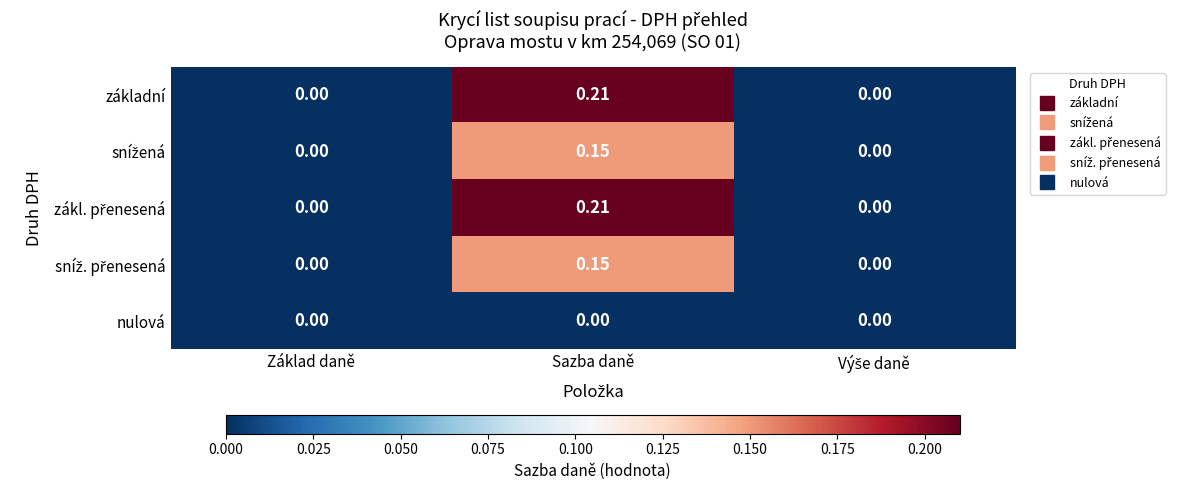

At which category does the chart reach its peak across all series?

Sazba daně